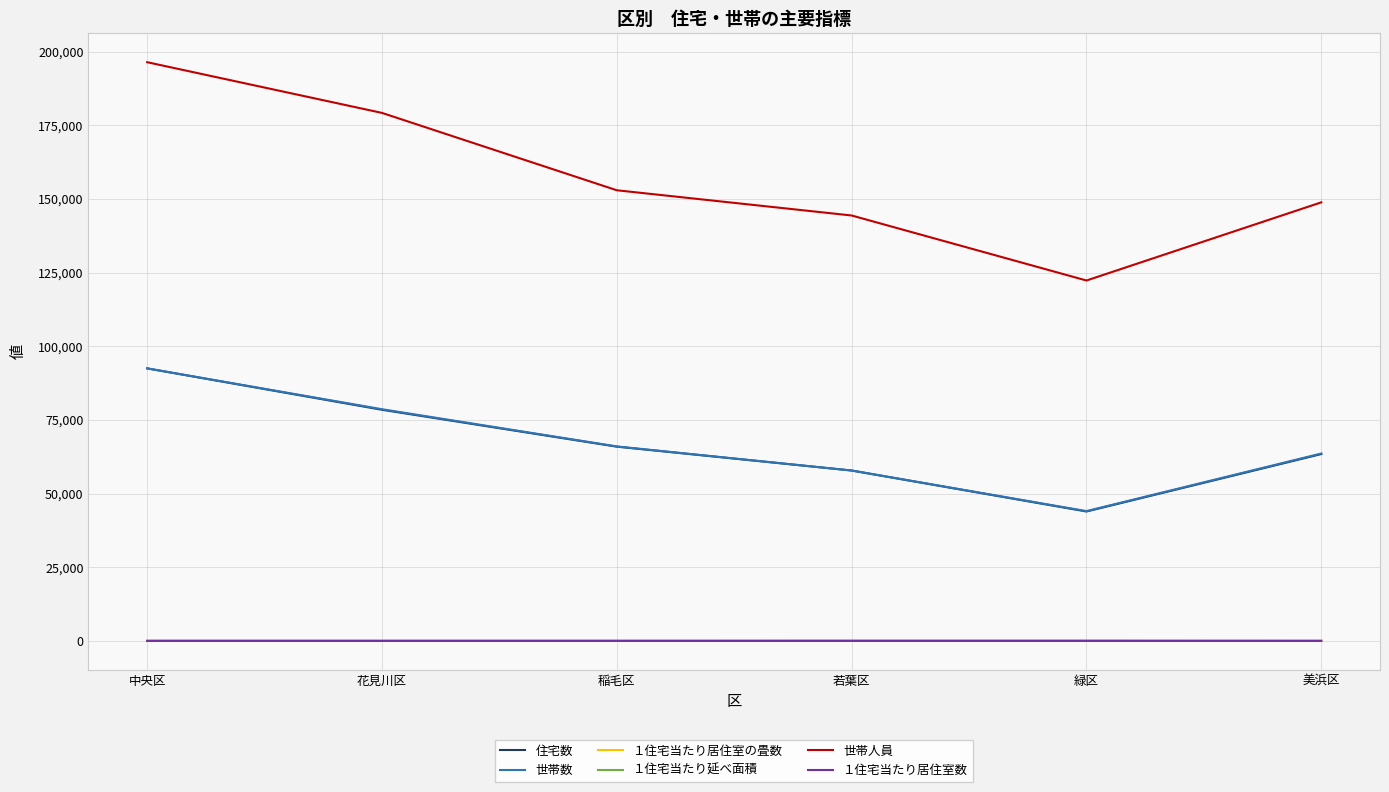

The 住宅数 series shows 43930.0 at 緑区. True or false?

True